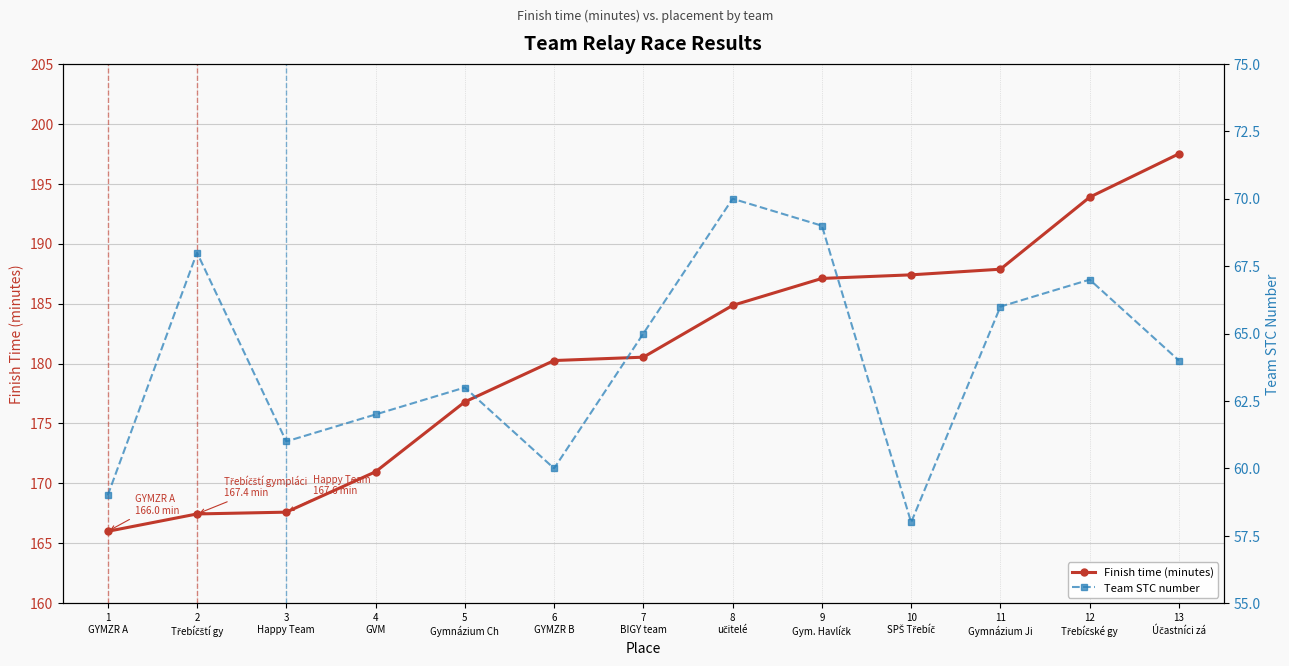

Which series has the widest spread of values?

Finish time (minutes)